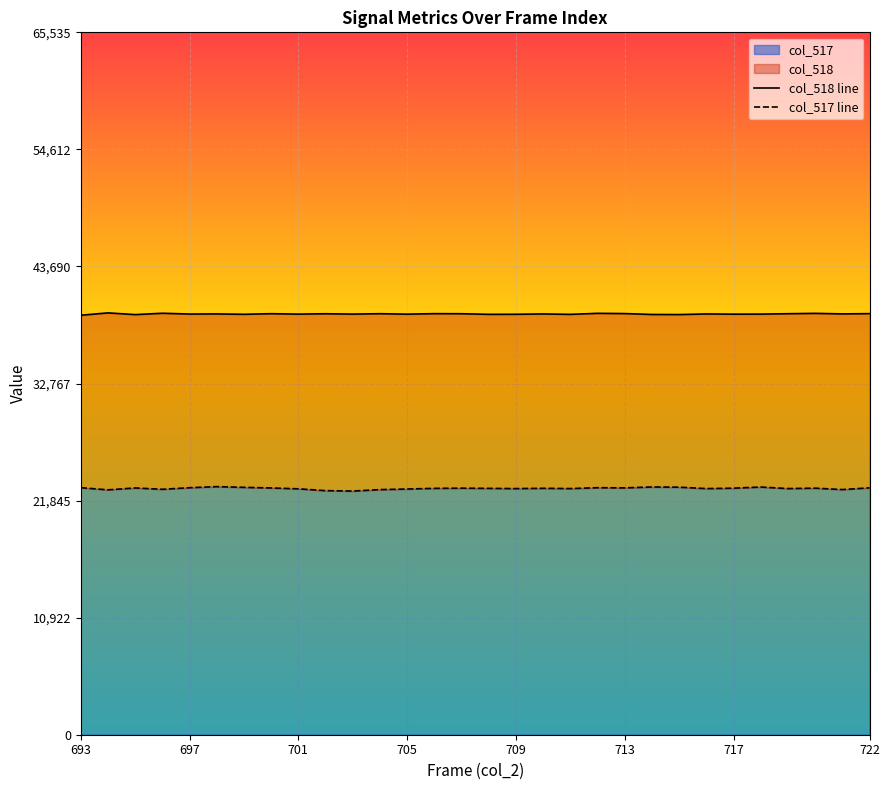

What is the smallest value displayed?

22736